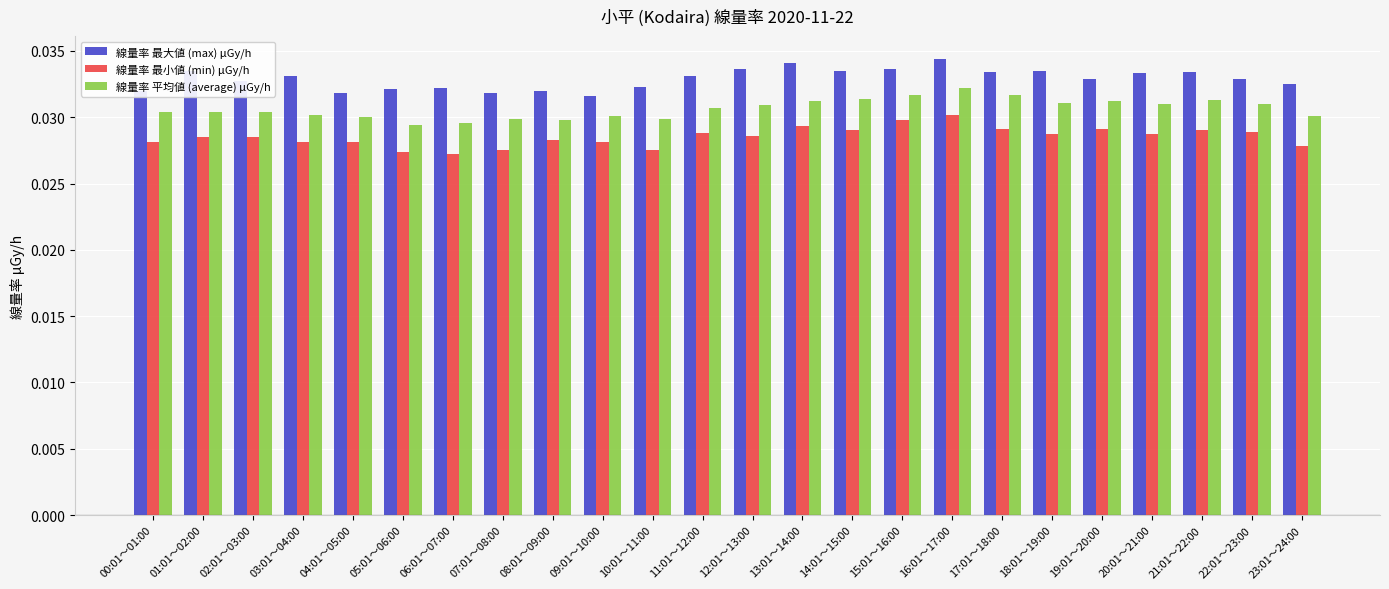

How many bars are there in each group?

3